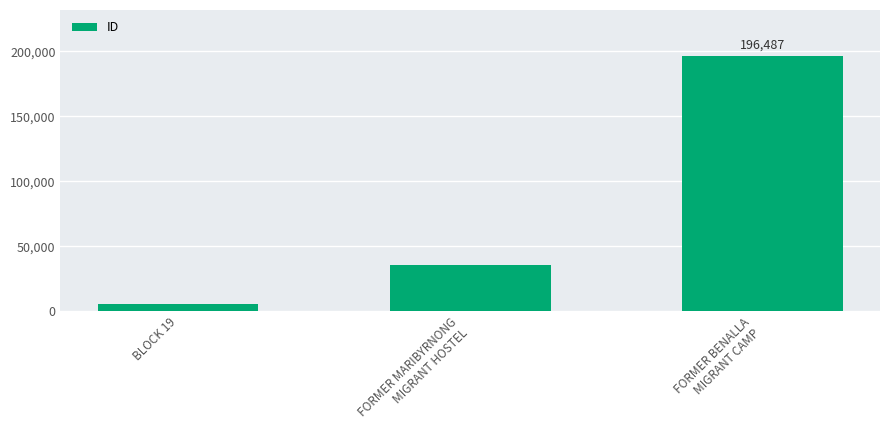

Reading left to right, what are all the values shown in this chart?

5666	35583	196487